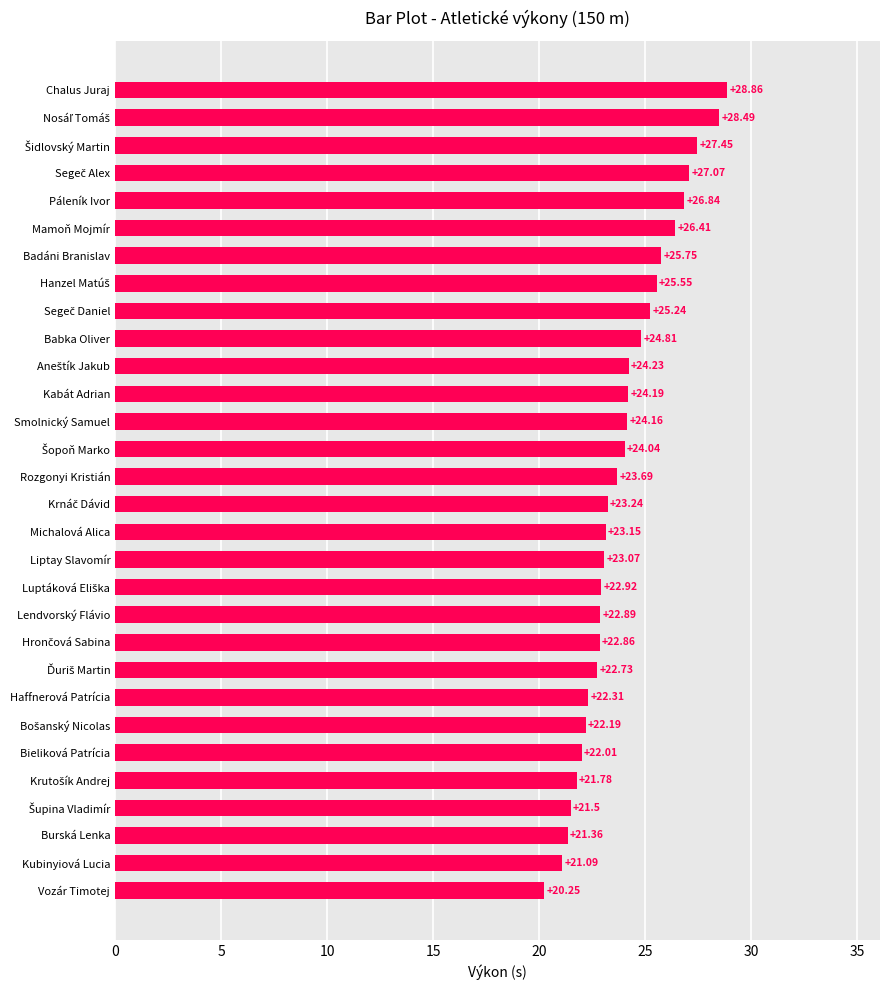

What is the difference between the maximum and minimum values?

8.6